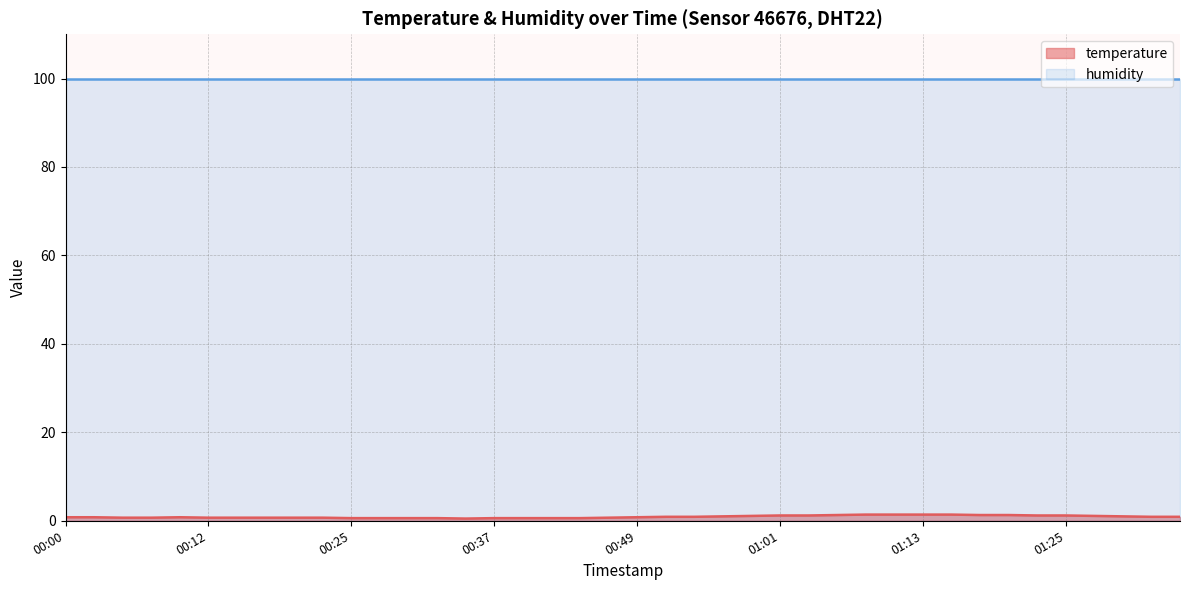

What is the difference between the maximum and minimum values?

0.9